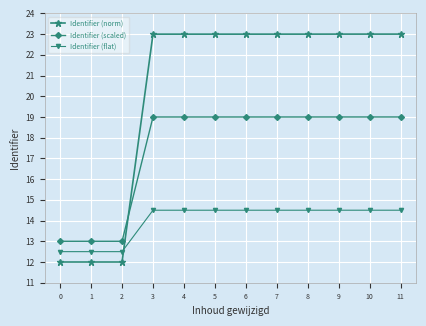

What is the smallest value displayed?

12.0